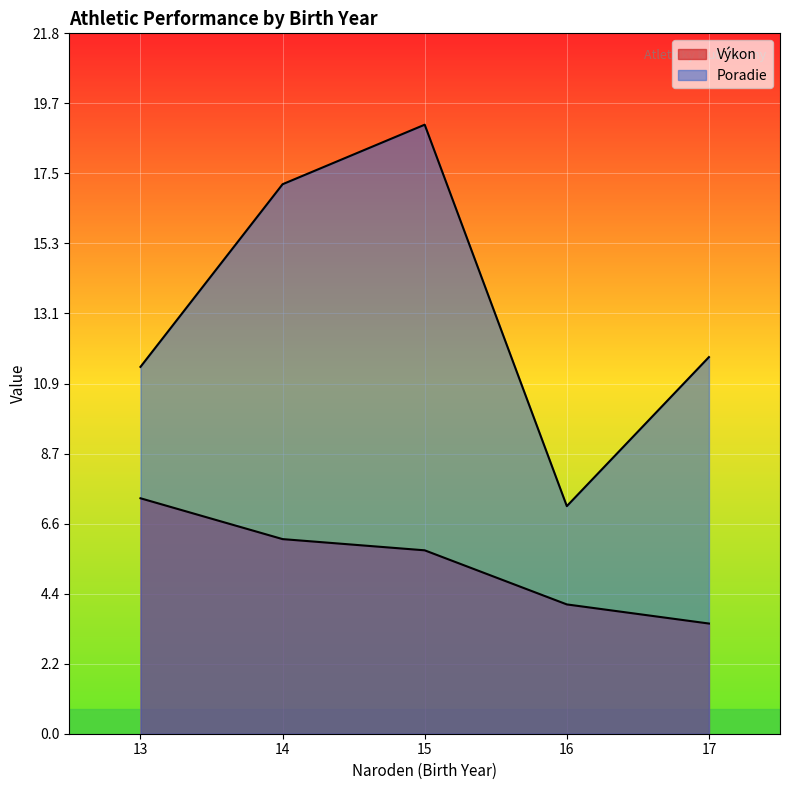

Does the chart display data point markers on the line(s)?

No